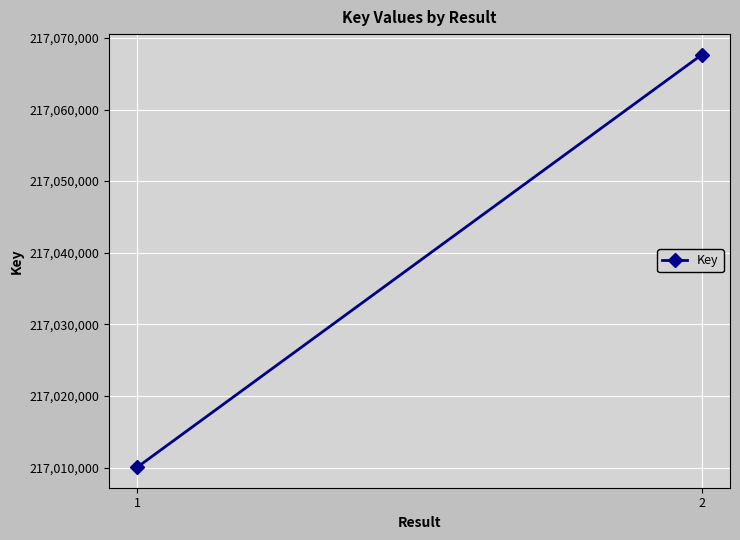

Reading left to right, list all the values displayed in this chart.

1=217010068	2=217067650